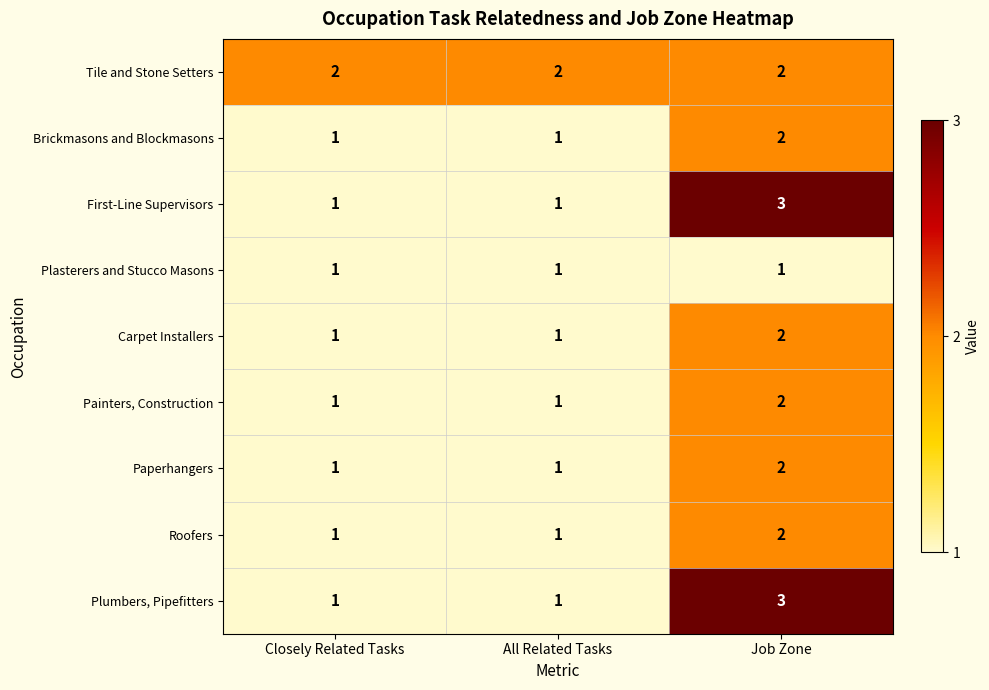

What is the sum of all Paperhangers values?

4